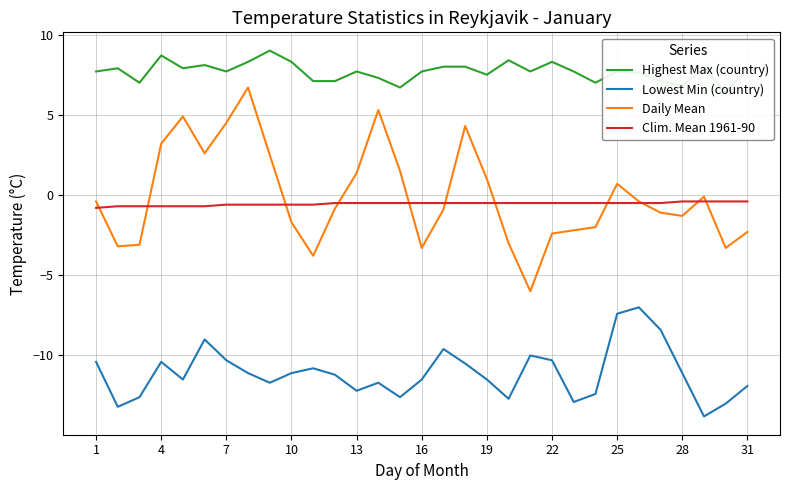

True or false: Clim. Mean 1961-90 and Lowest Min (country) cross at least once.

False